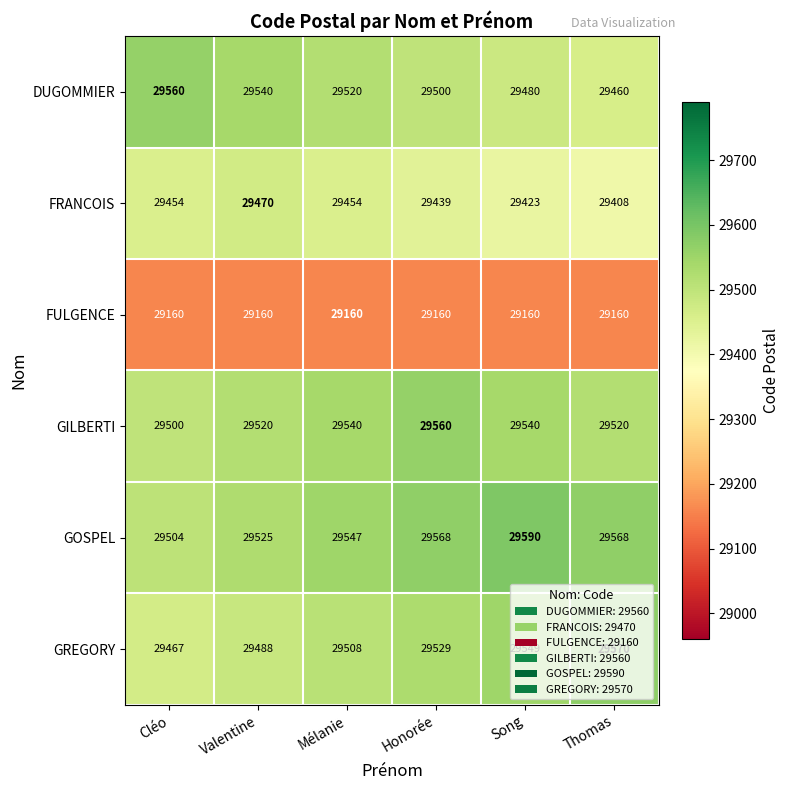

What value does the FRANCOIS series have at Song, to the nearest 5?

29425